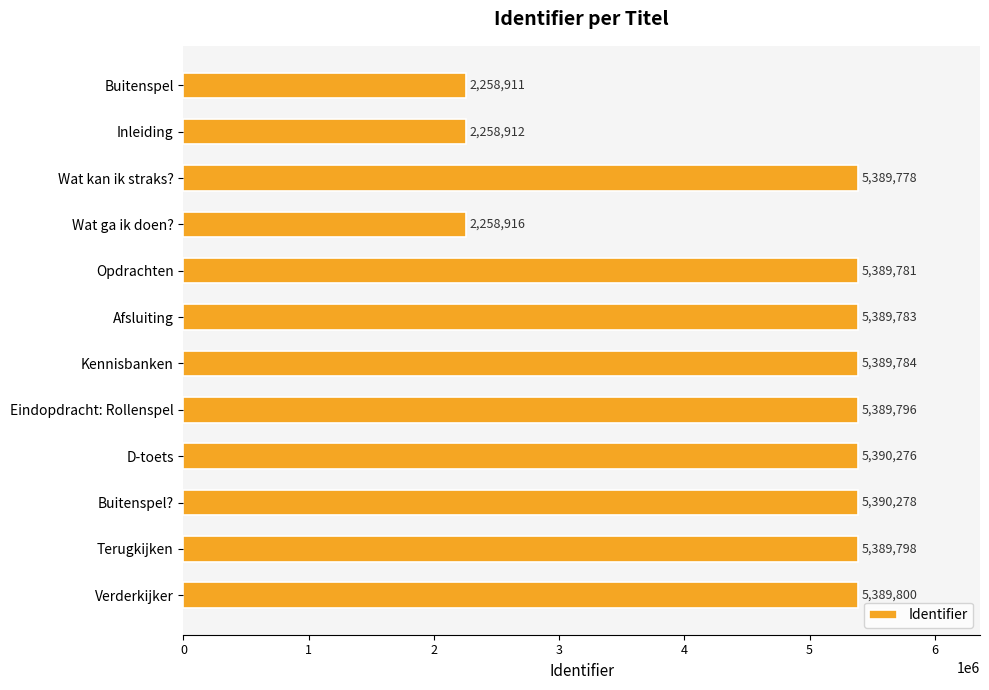

What value does the data have at Eindopdracht: Rollenspel?

5389796